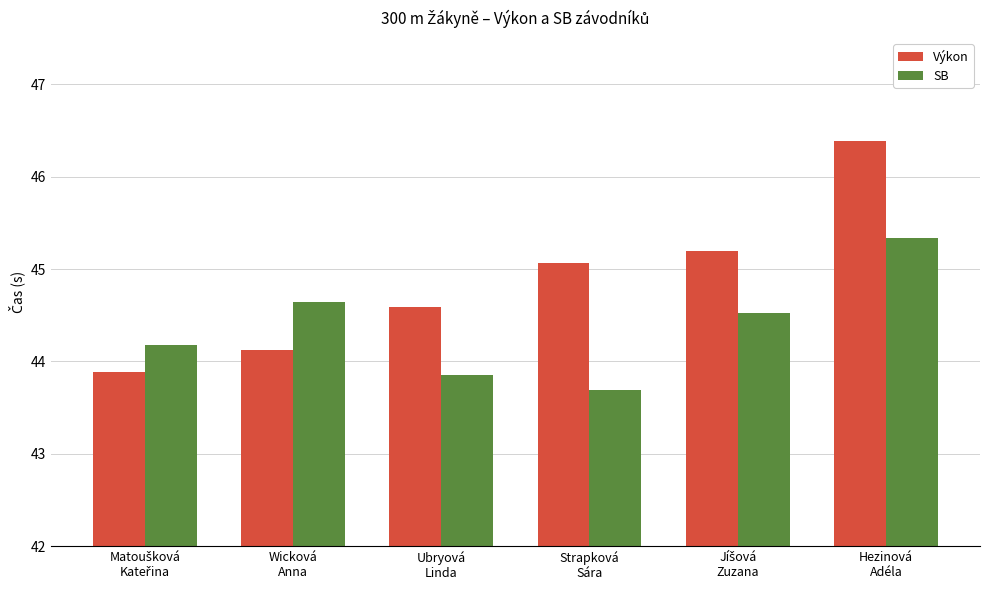

Which series has the widest spread of values?

Výkon